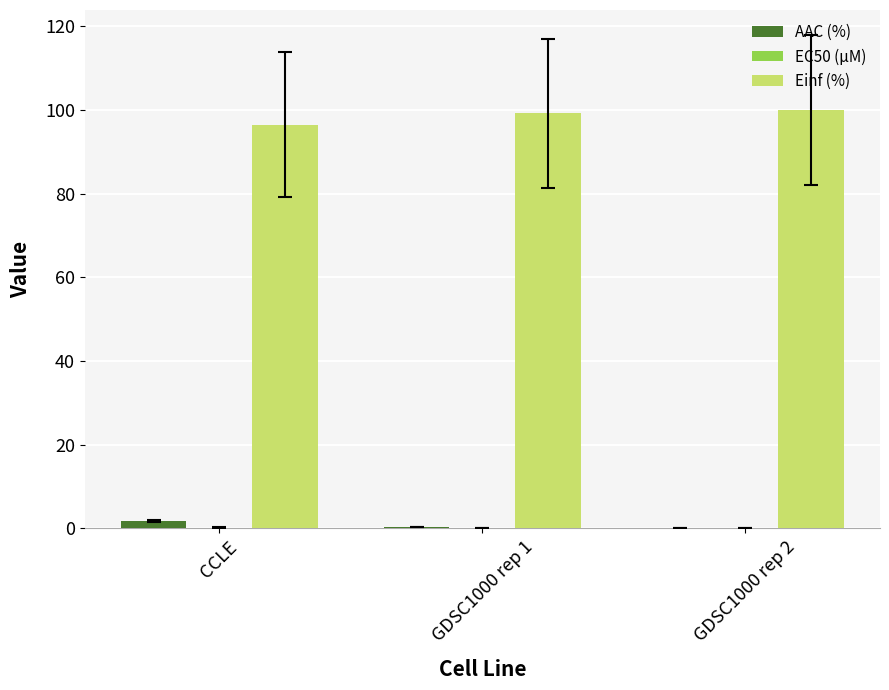

Are the bars horizontal?

No